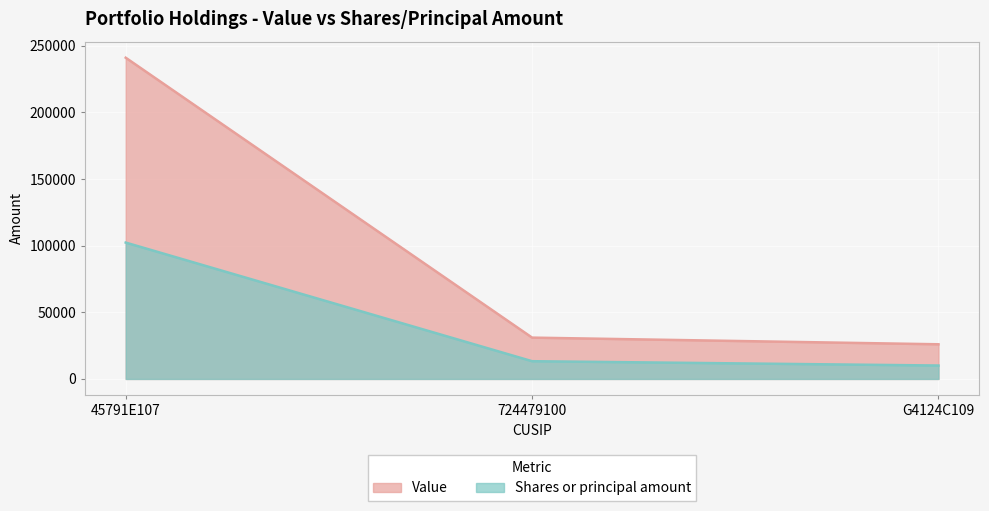

Rank the categories by Value value from highest to lowest.

45791E107, 724479100, G4124C109